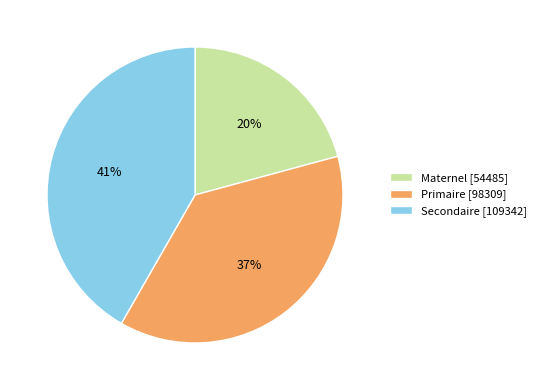

Rank the categories by value from highest to lowest.

Secondaire, Primaire, Maternel